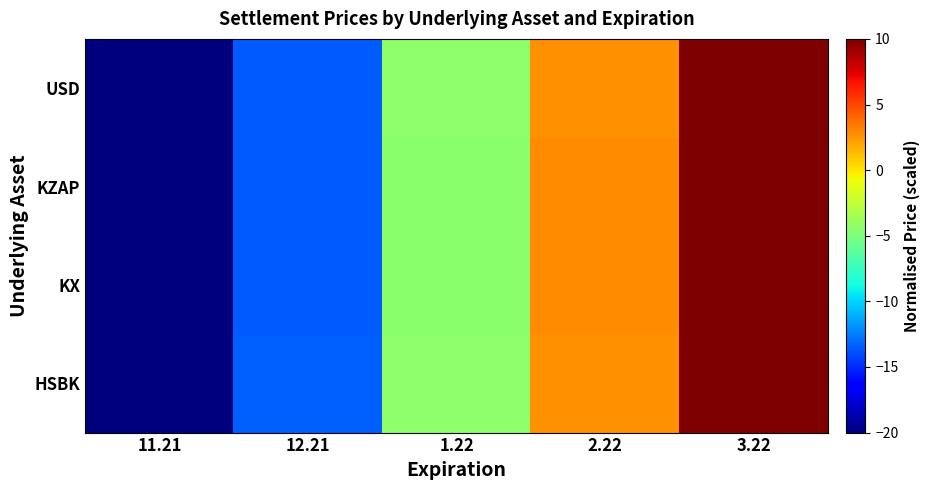

Which series has the widest spread of values?

HSBK